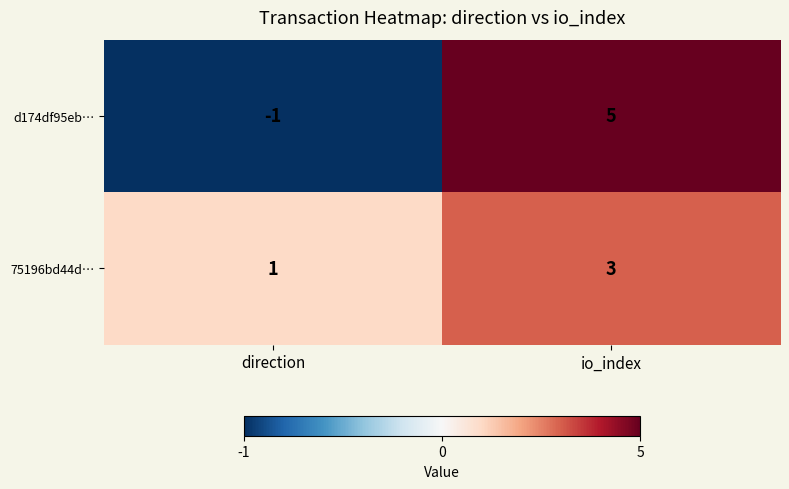

What is the sum of the d174df95eb… values at direction and io_index?

4